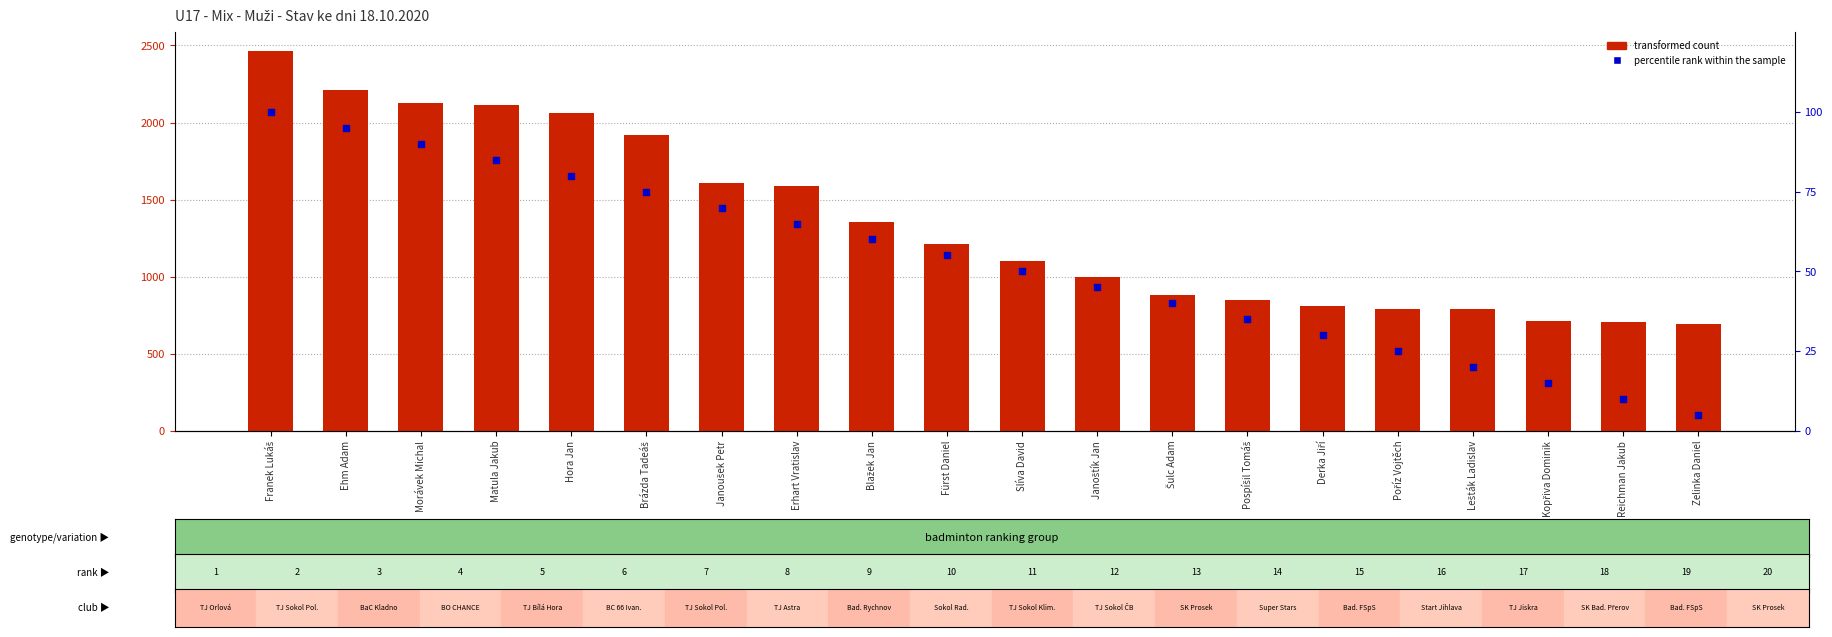

Which series has the largest total across all categories?

transformed count